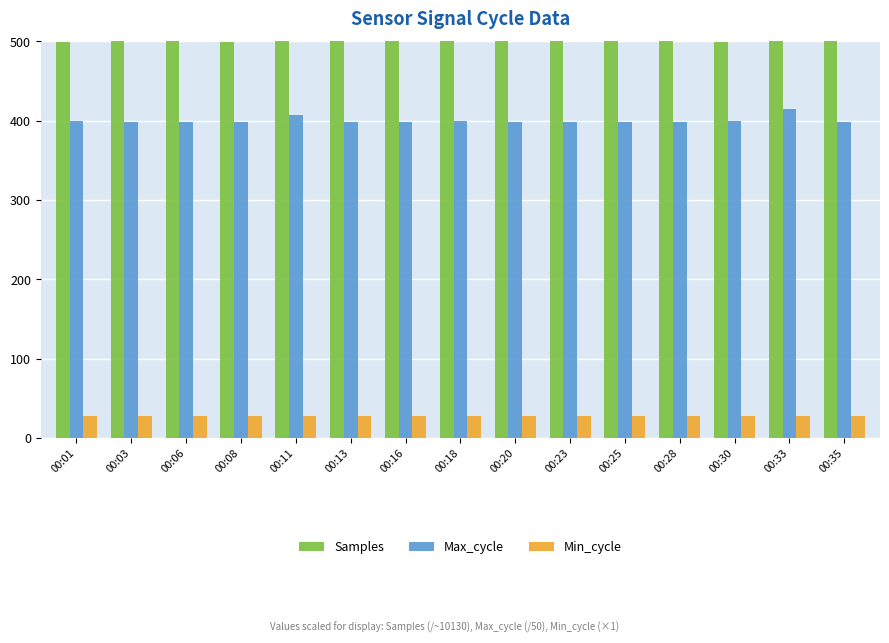

What is the greatest value displayed?

500.7